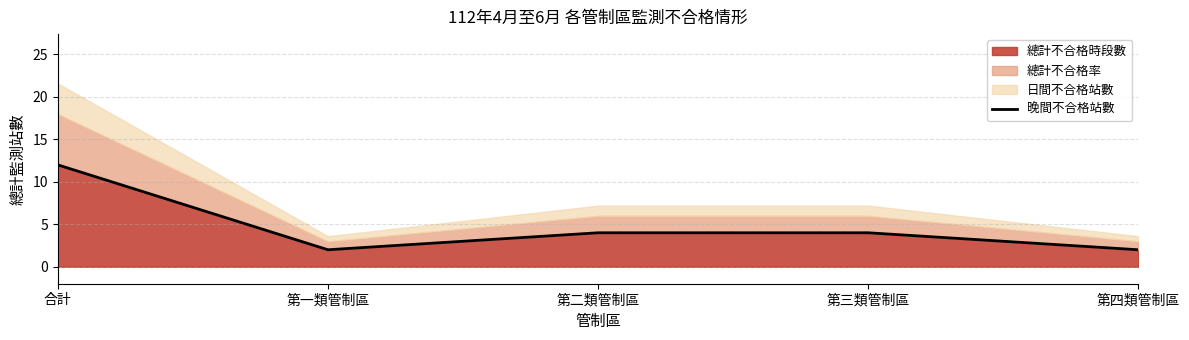

What is the sum of the values at 第一類管制區 and 第四類管制區?

4